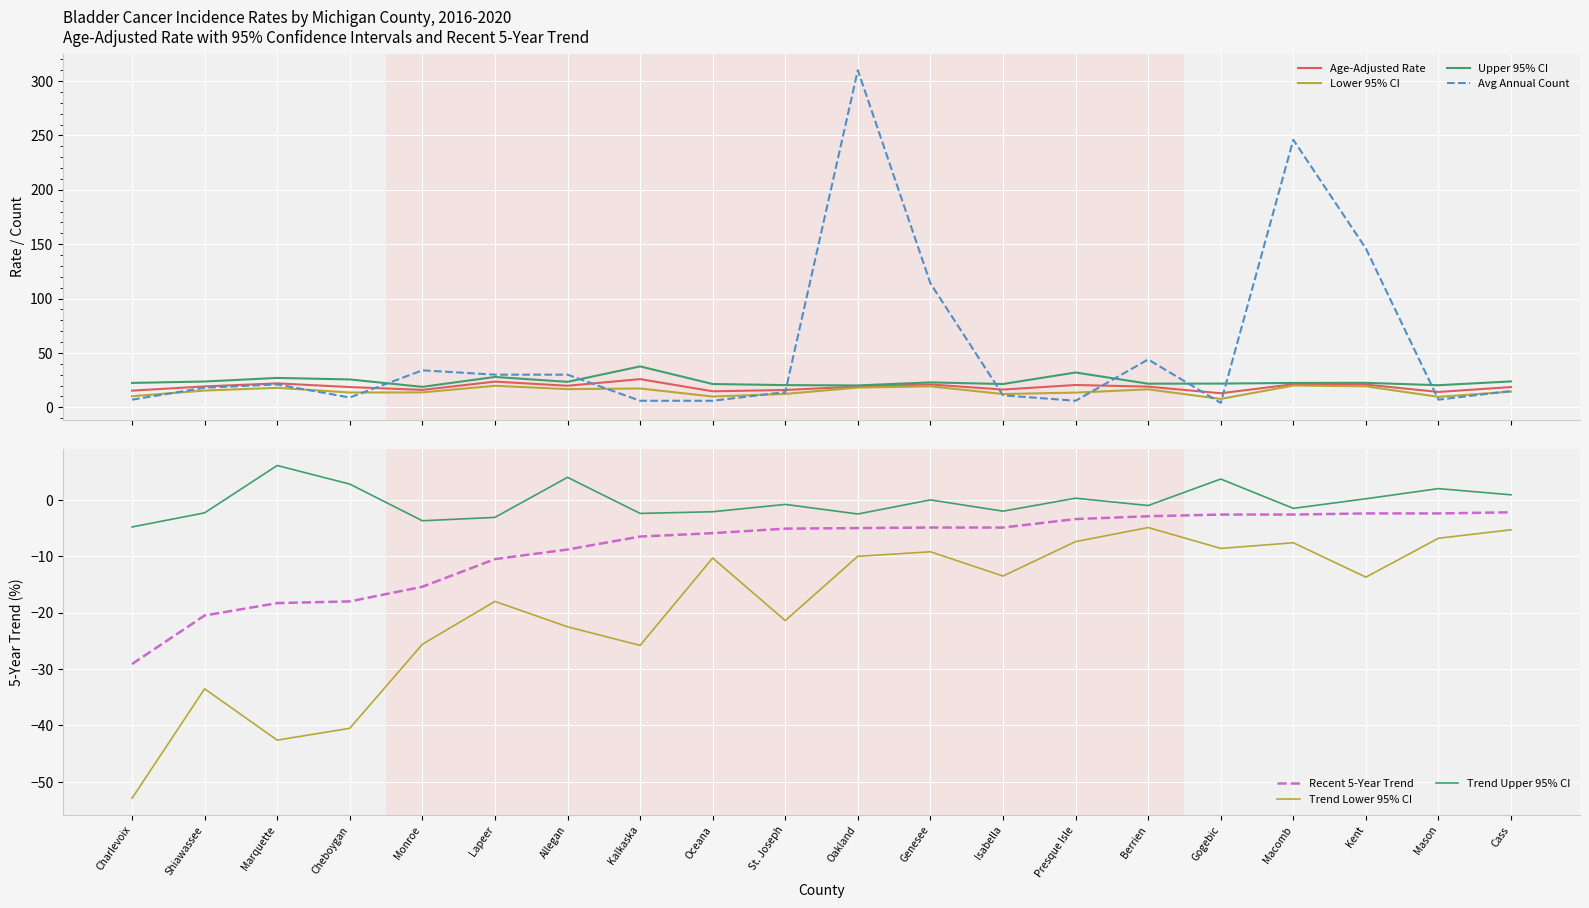

What is the maximum value shown in the chart?

310.0